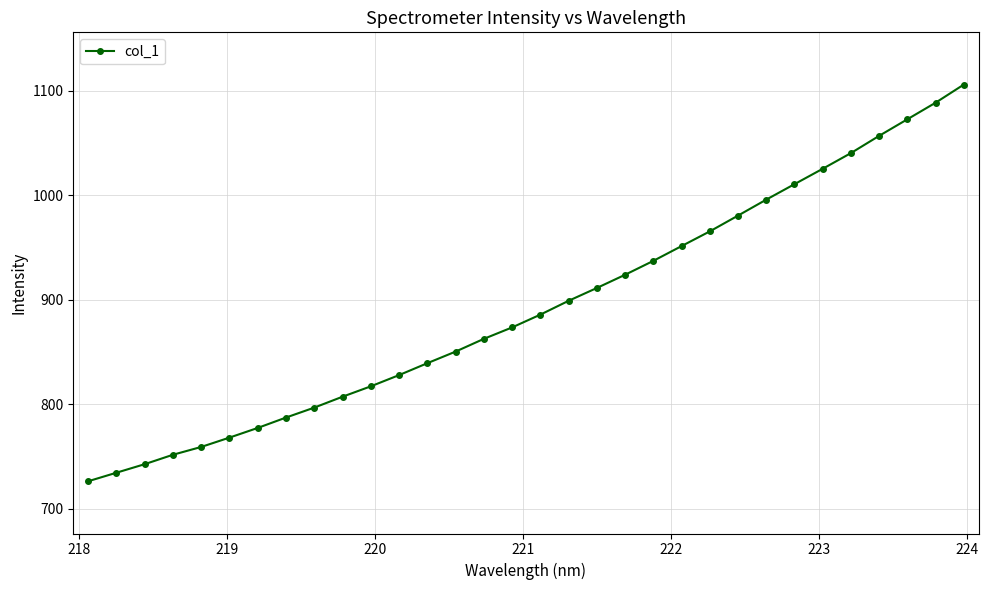

What is the minimum value shown in the chart?

726.4